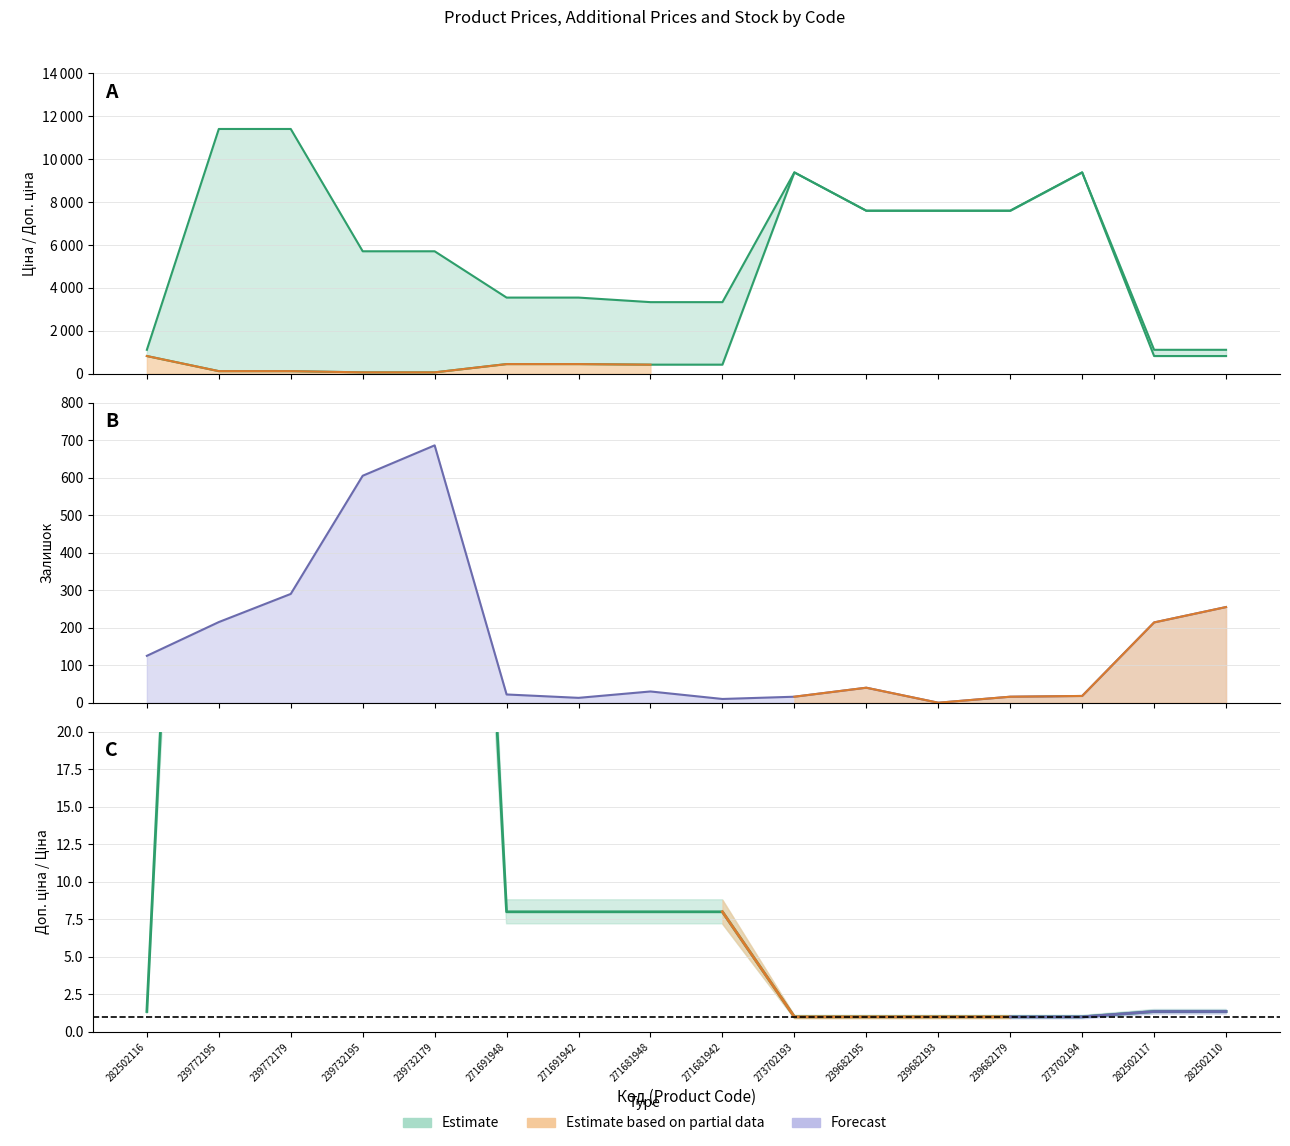

Reading left to right, transcribe all the data shown in this chart.

Ціна: 282502116=818.5	239772195=114.1	239772179=114.1	239732195=57.0	239732179=57.0	271691948=443.1	271691942=443.1	271681948=416.6	271681942=416.6	273702193=9384.0	239682195=7596.5	239682193=7596.5	239682179=7596.5	273702194=9384.0	282502117=818.5	282502110=818.5
Доп. ціна: 282502116=1109.2	239772195=11410.0	239772179=11410.0	239732195=5705.0	239732179=5705.0	271691948=3545.0	271691942=3545.0	271681948=3332.5	271681942=3332.5	273702193=9384.0	239682195=7596.5	239682193=7596.5	239682179=7596.5	273702194=9384.0	282502117=1109.2	282502110=1109.2
Залишок: 282502116=125.0	239772195=215.0	239772179=290.0	239732195=605.0	239732179=686.0	271691948=22.0	271691942=13.0	271681948=30.0	271681942=10.0	273702193=16.0	239682195=40.0	239682193=0.0	239682179=16.0	273702194=18.0	282502117=214.0	282502110=255.0